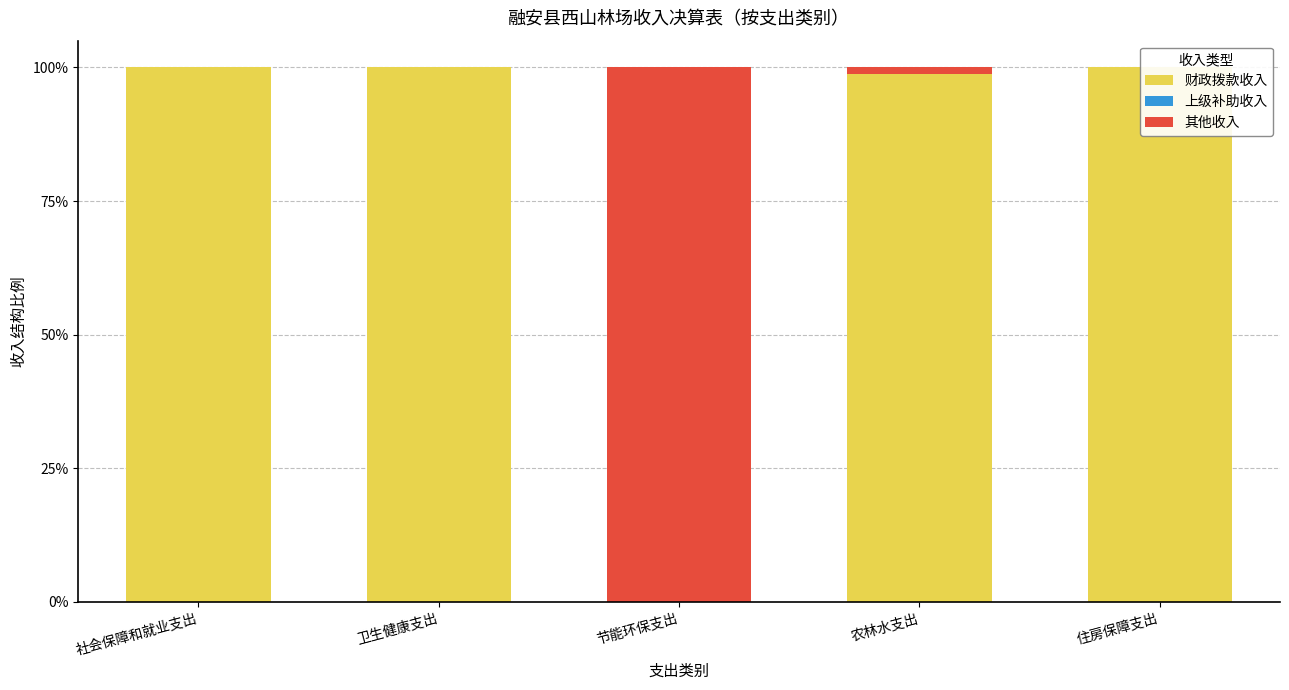

What is the maximum value shown in the chart?

1.0